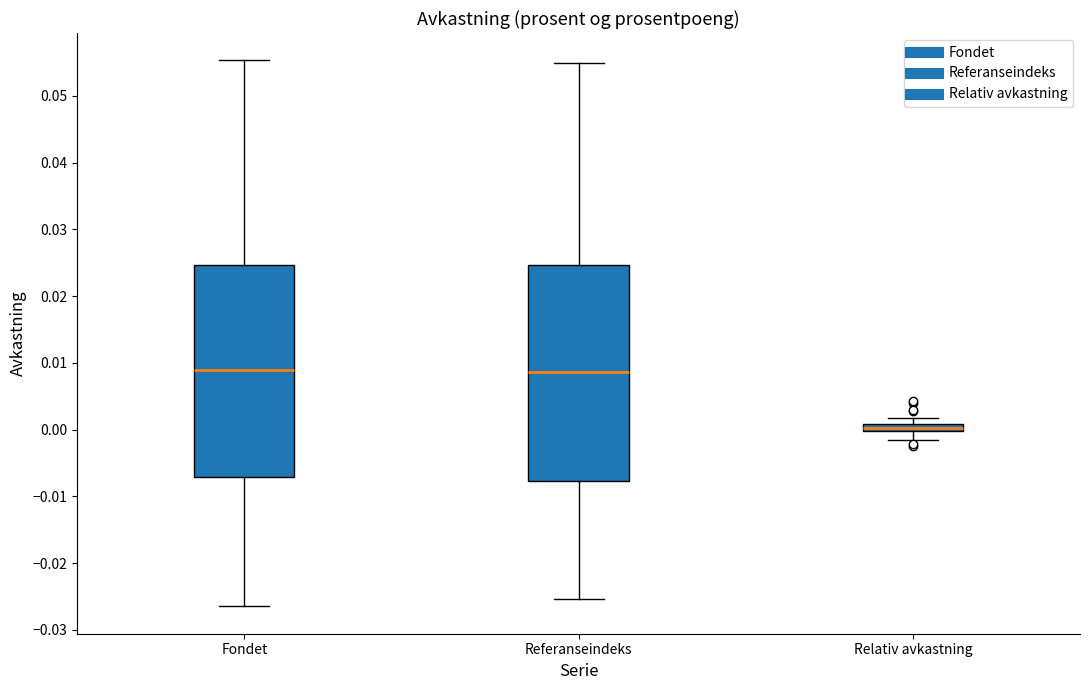

Where is the upper edge of the box for Referanseindeks on the y-axis? The values are not printed on the chart, so give them approximately, as read against the axis.

0.025